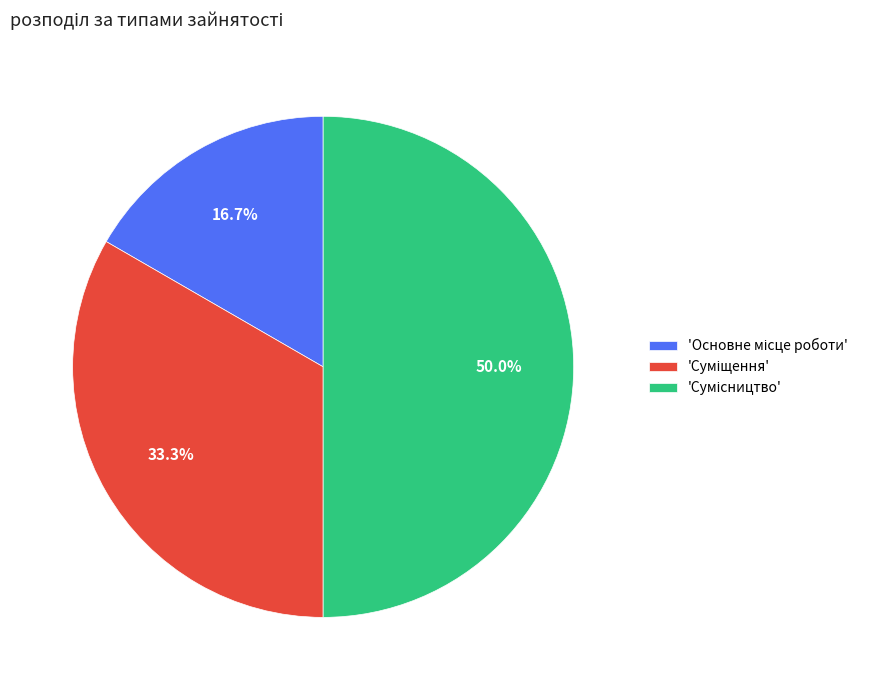

What is the smallest slice in the pie chart?

Основне місце роботи